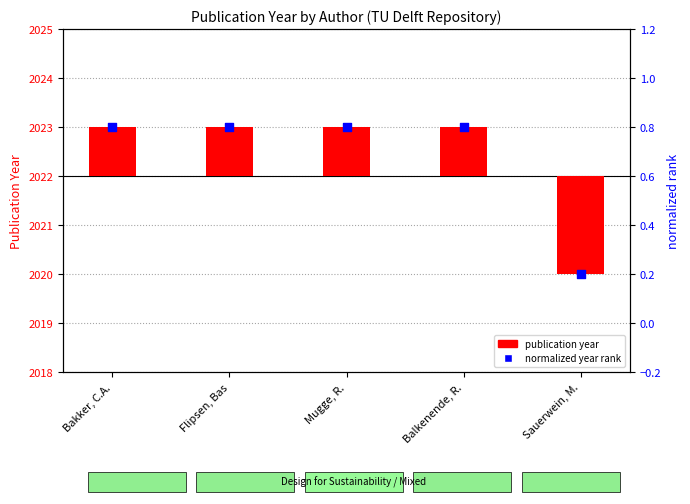

At which category is the sum across all series the highest?

Bakker, C.A.